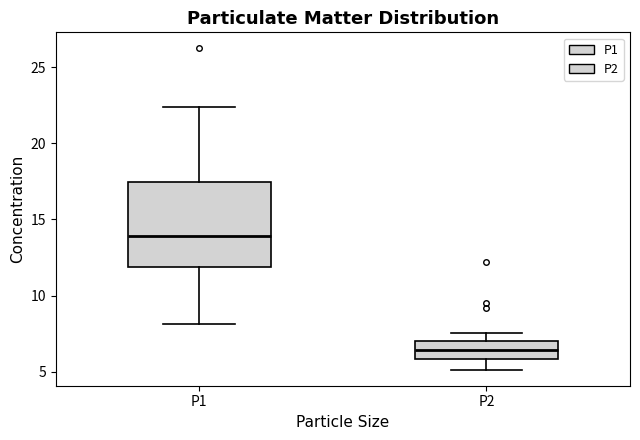

Which box has the highest median line?

P1